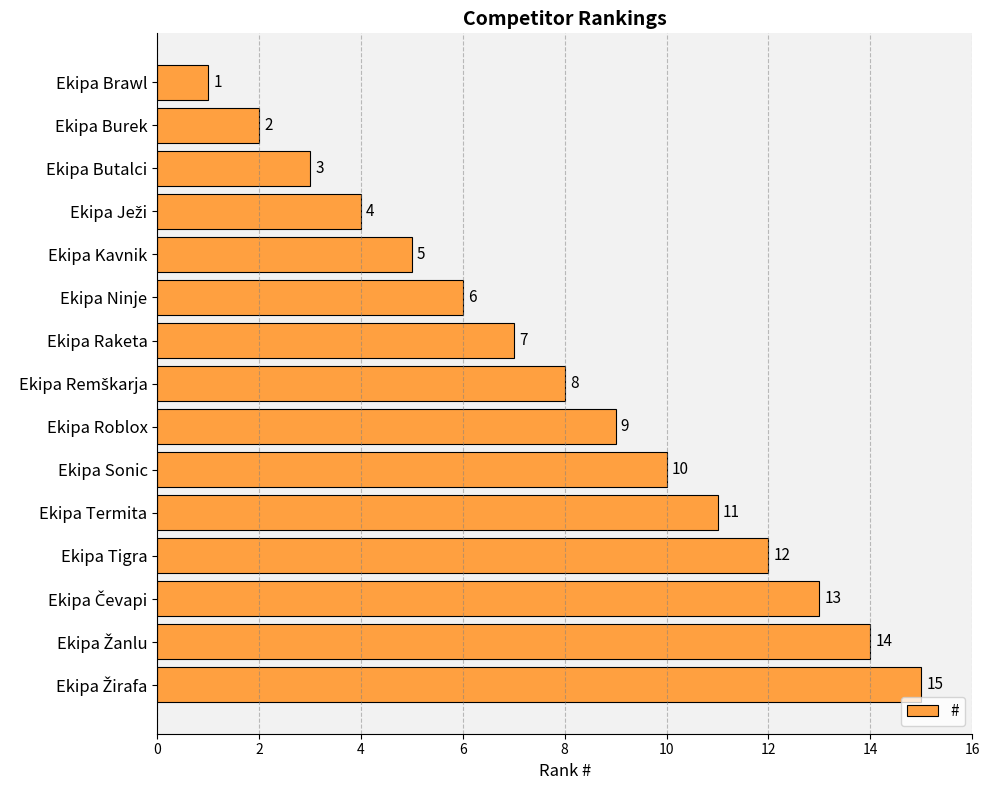

What is the average value?

8